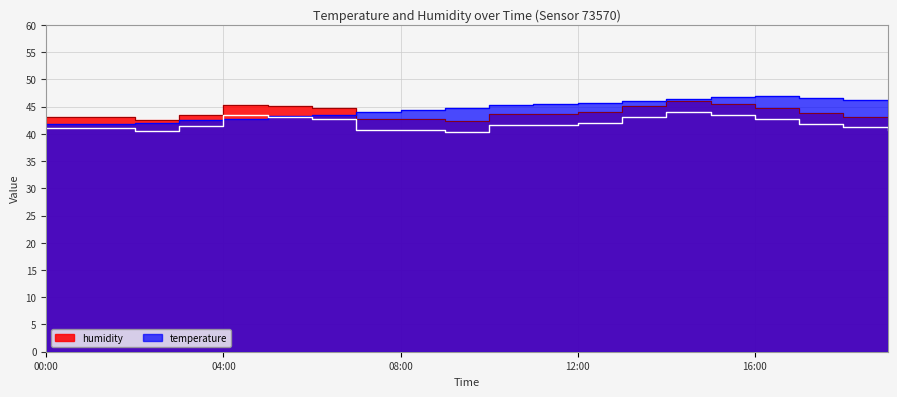

What is the total value across all series at 15:00?

92.2